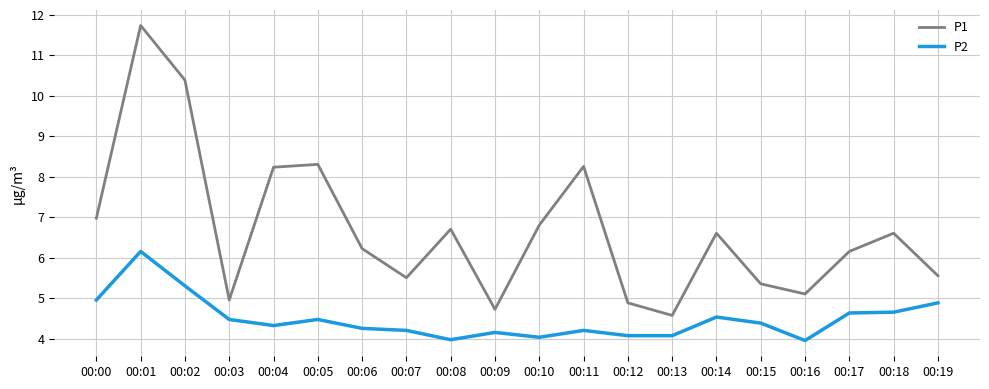

Is it true that P2 equals 4.4 at 00:15?

True